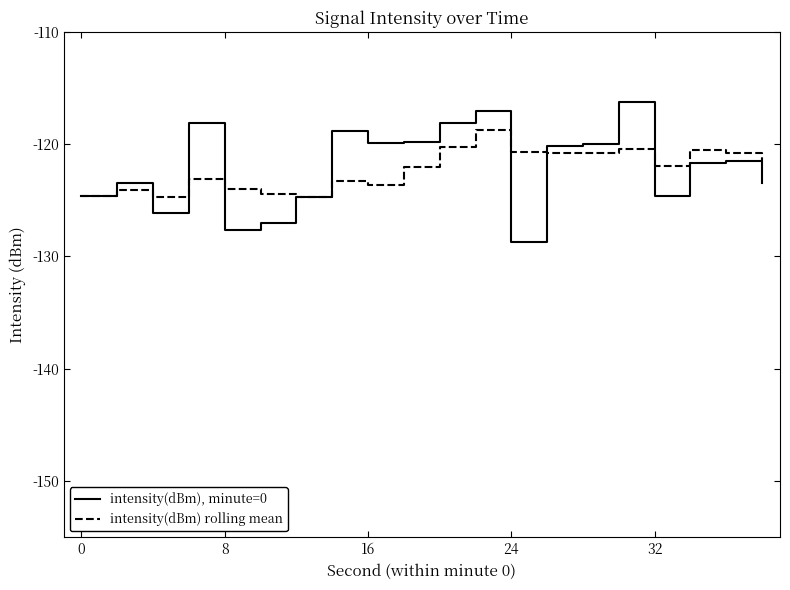

What are all the series names shown in the legend?

intensity(dBm), minute=0, intensity(dBm) rolling mean